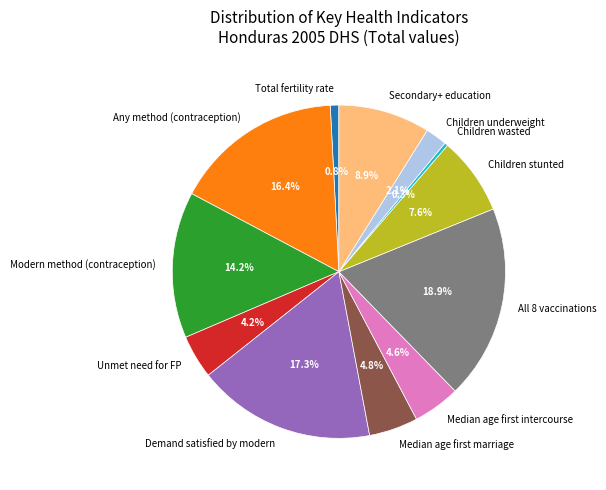

What is the largest slice in the pie chart?

All 8 vaccinations